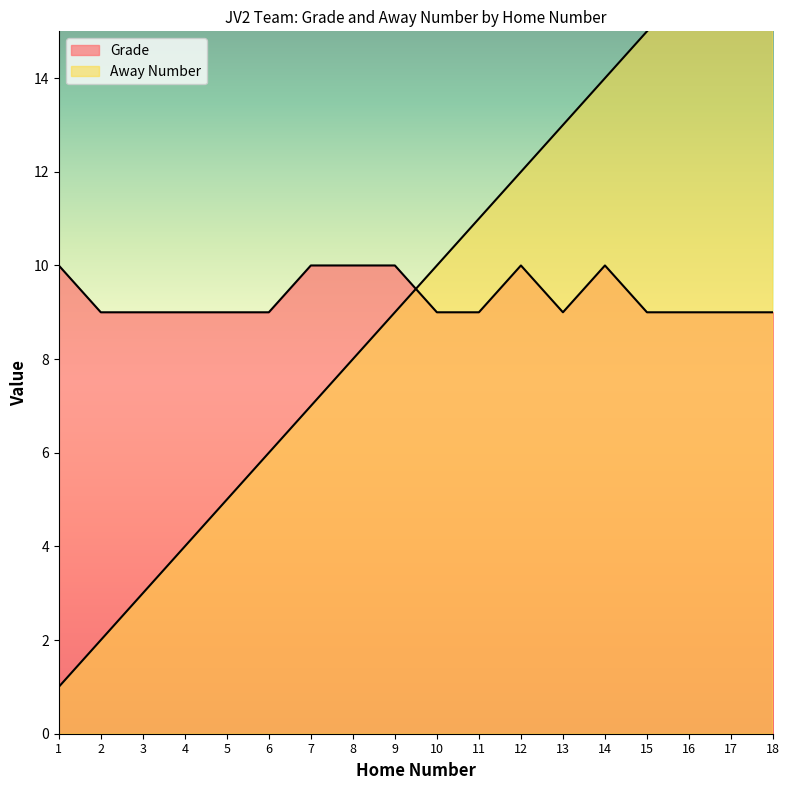

True or false: Grade has a value of 9 at 11.

True